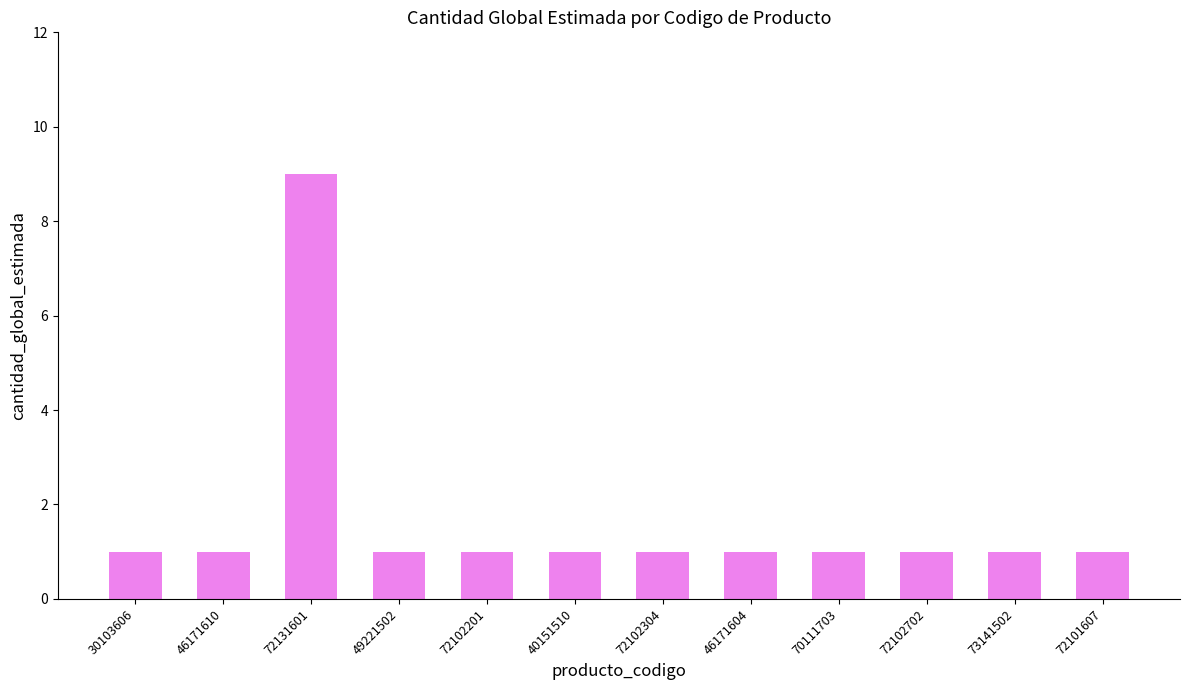

What is the sum of the values at 46171604 and 72102304?

2